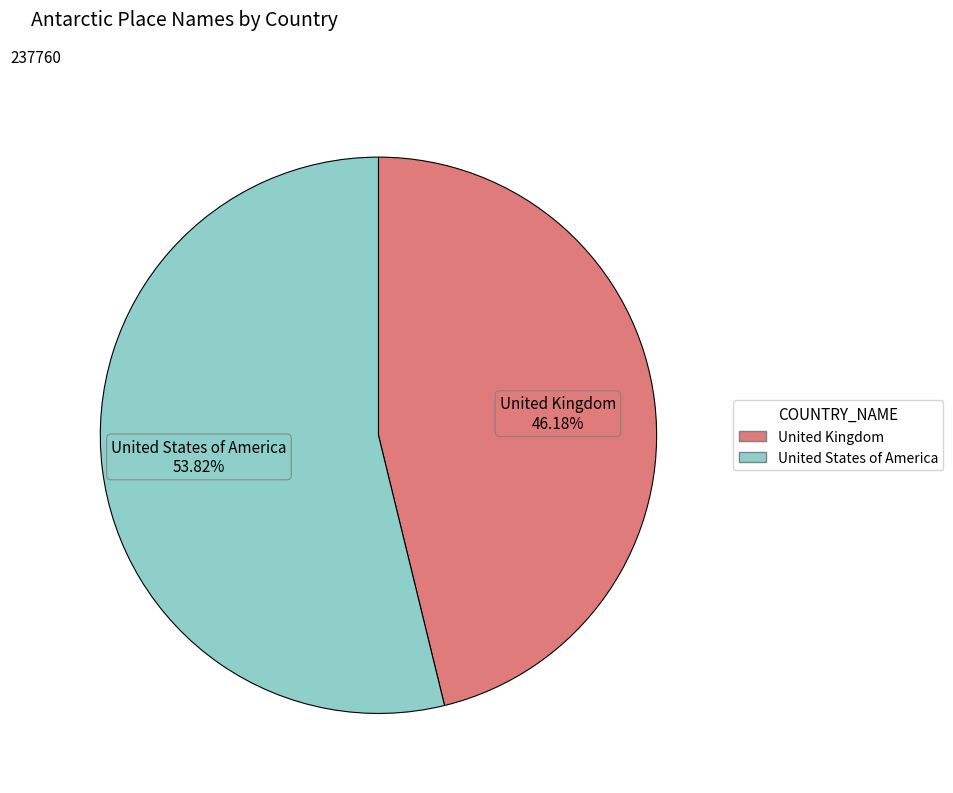

What is the ratio of the value at United Kingdom to the value at United States of America?

0.9